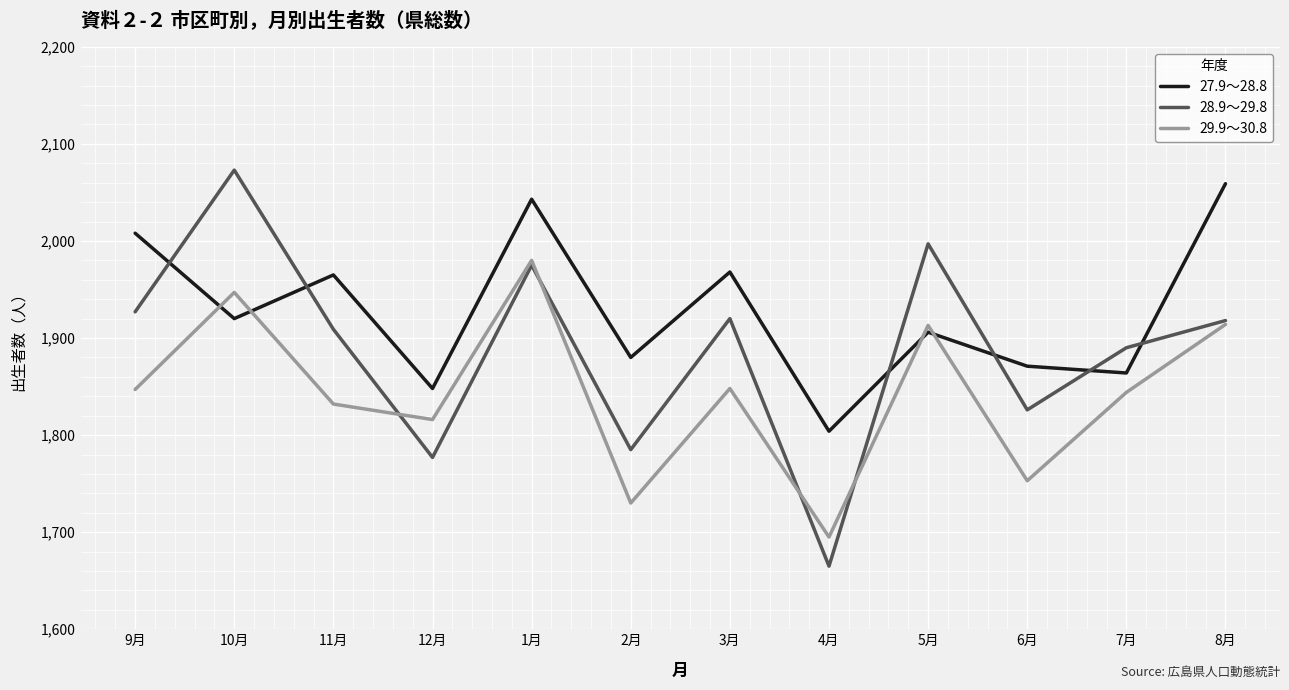

Is this an area chart (filled region under the line)?

No